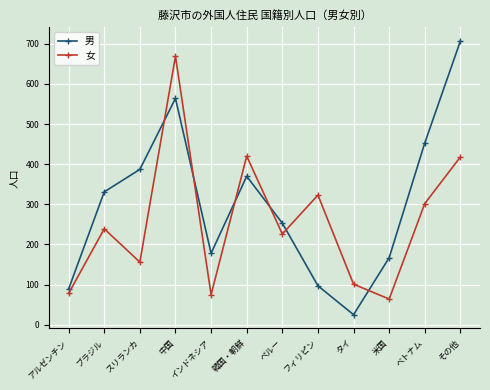

What is the label of the 6th point from the left?

韓国・朝鮮